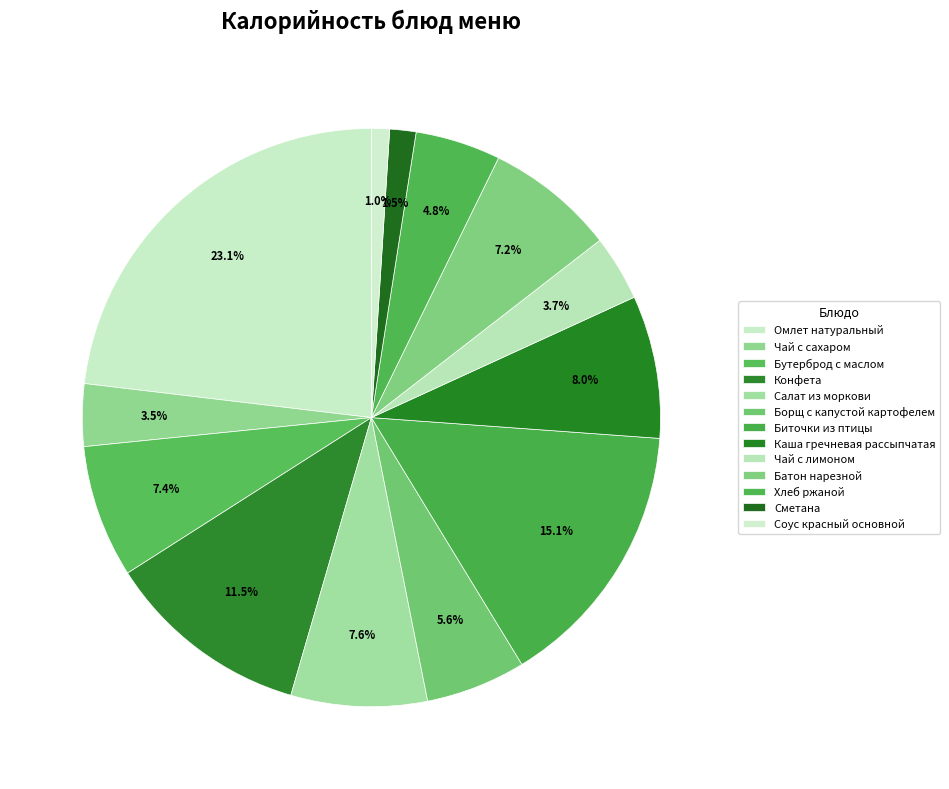

How many segments does this pie chart have?

13